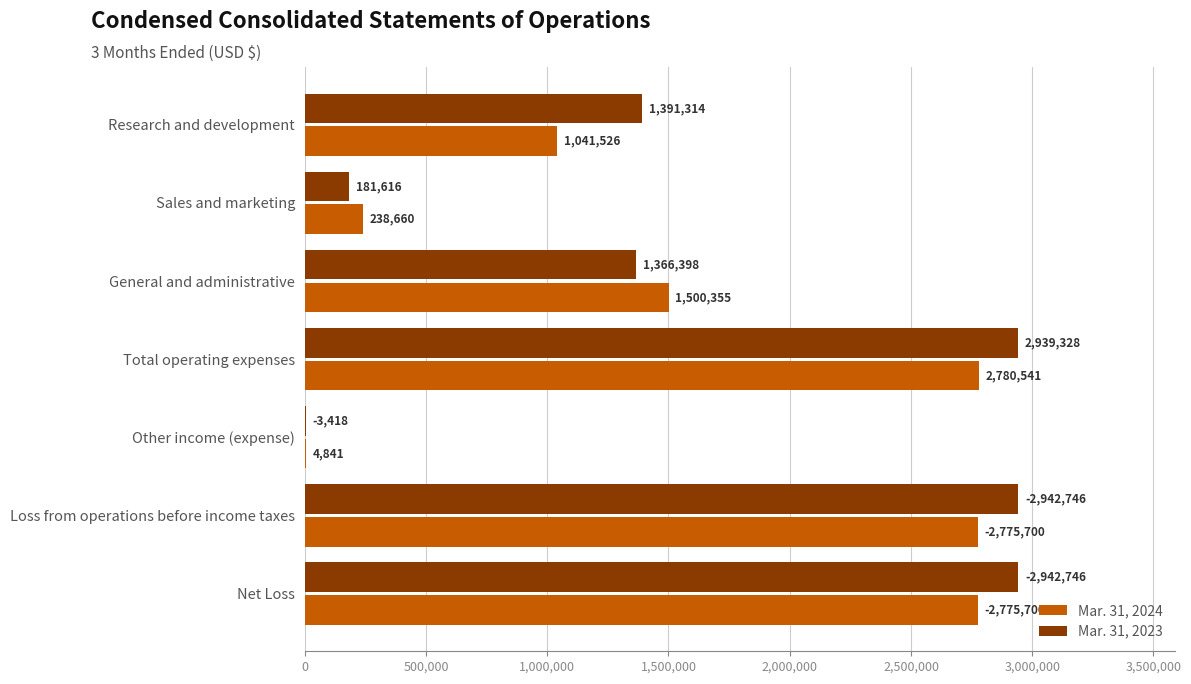

What is the sum of the Mar. 31, 2023 values at Net Loss and Loss from operations before income taxes?

5885492